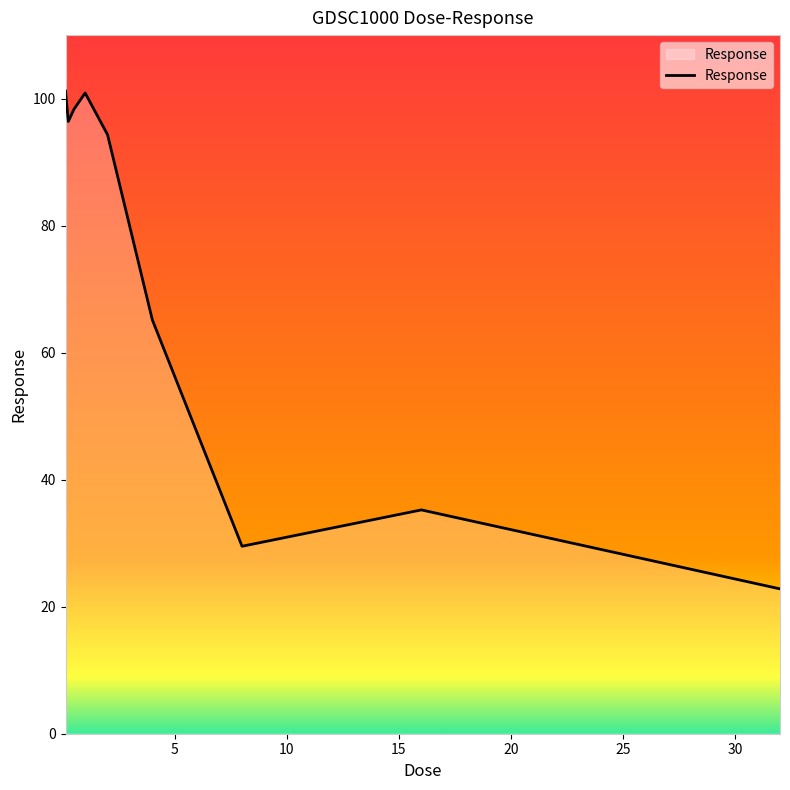

Does the chart display data point markers on the line(s)?

No